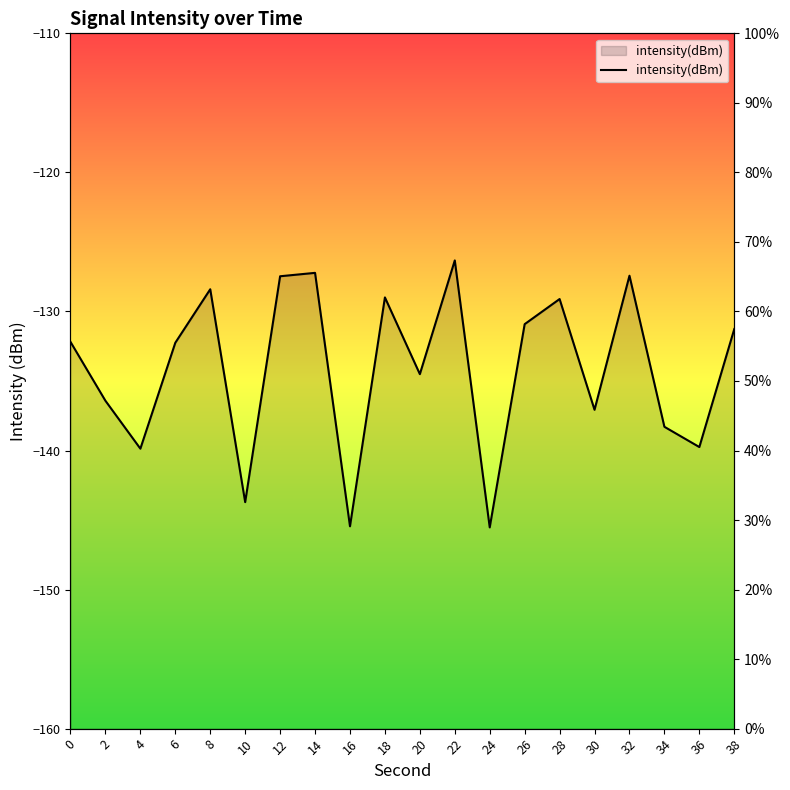

What is the sum of the values at 18 and 34?

-267.3